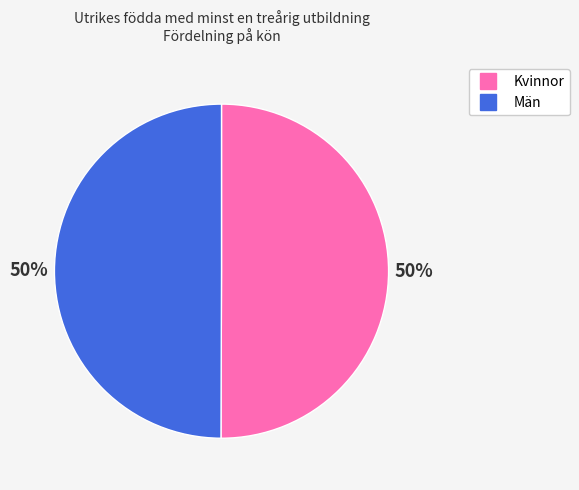

The Män slice represents 50% of the pie. True or false?

True